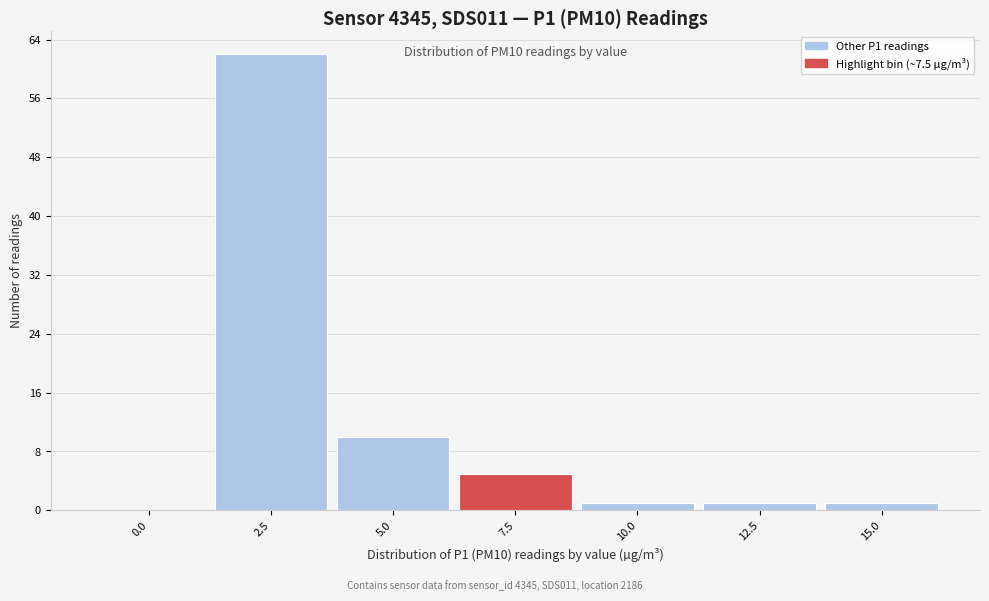

Reading right to left, what are all the values shown in this chart?

15.0=1	12.5=1	10.0=1	7.5=5	5.0=10	2.5=62	0.0=0